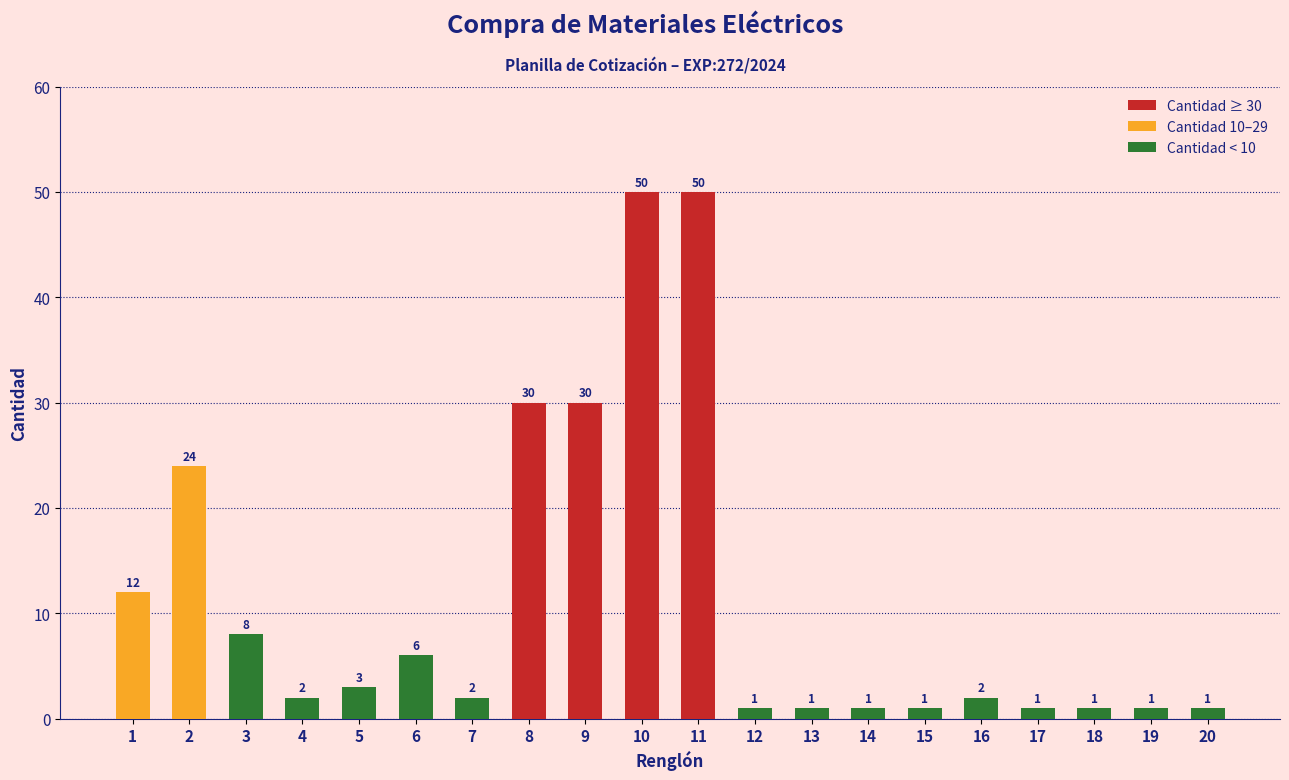

Reading left to right, extract all data points from this chart.

12	24	8	2	3	6	2	30	30	50	50	1	1	1	1	2	1	1	1	1